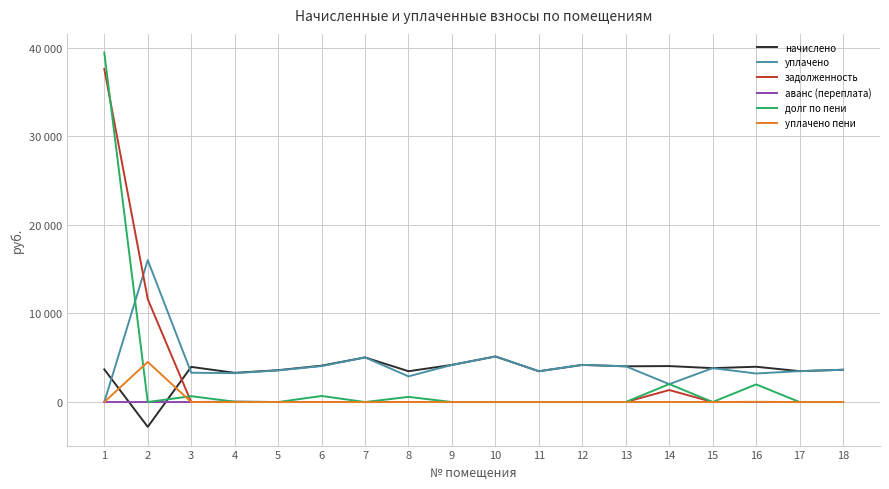

How many interior local peaks does the аванс (переплата) series have?

1